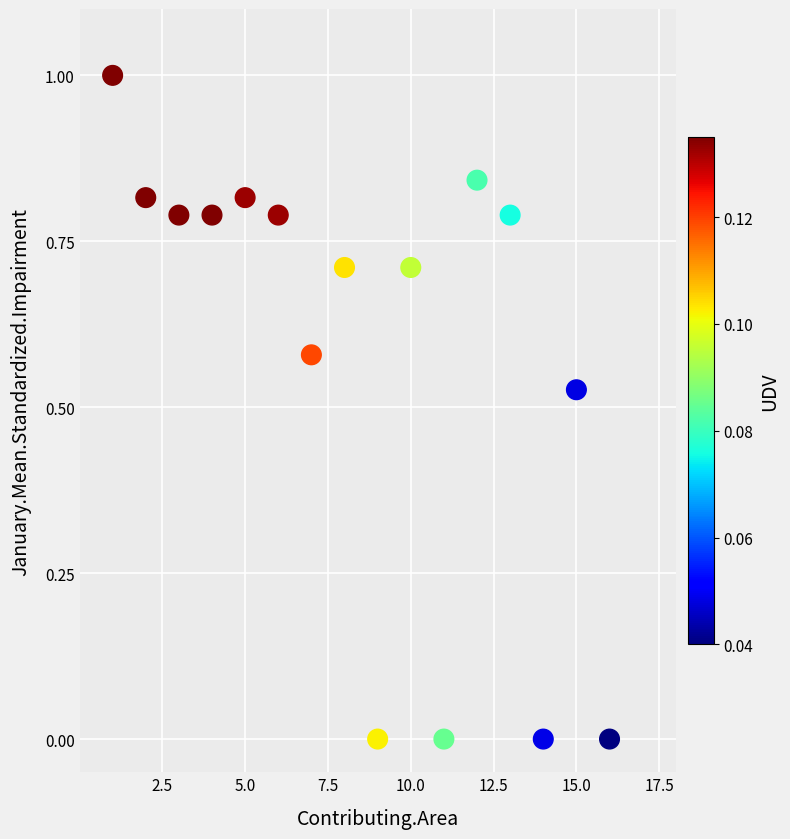

What is the range of X values (max minus min)?

15.0